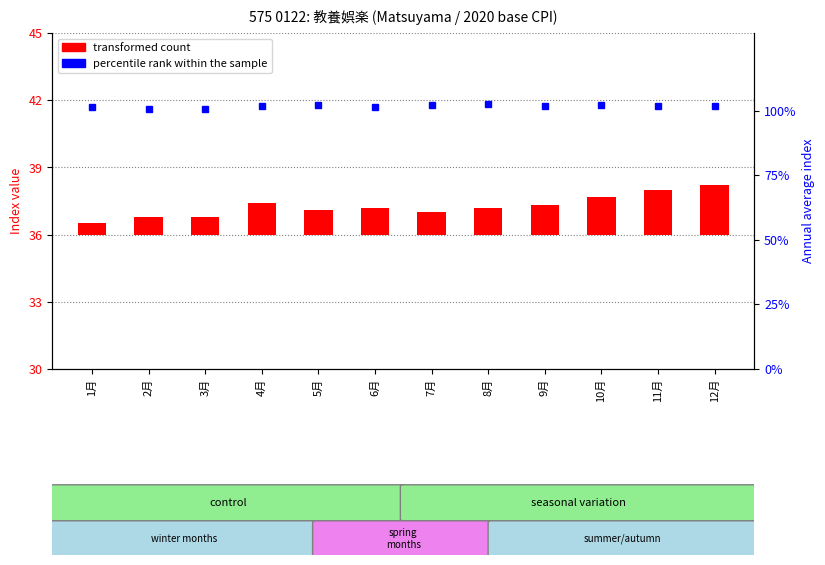

What is the label of the 9th bar from the right?

4月